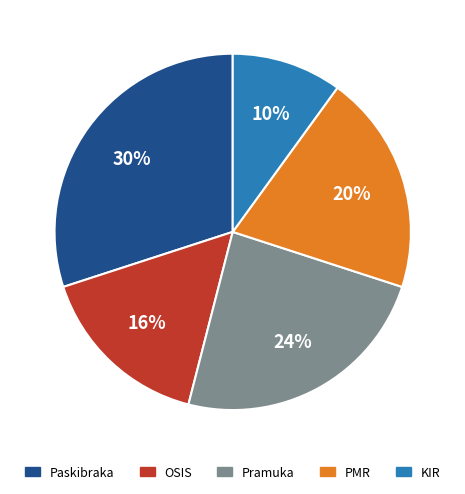

To the nearest percent, what portion does PMR represent?

20%